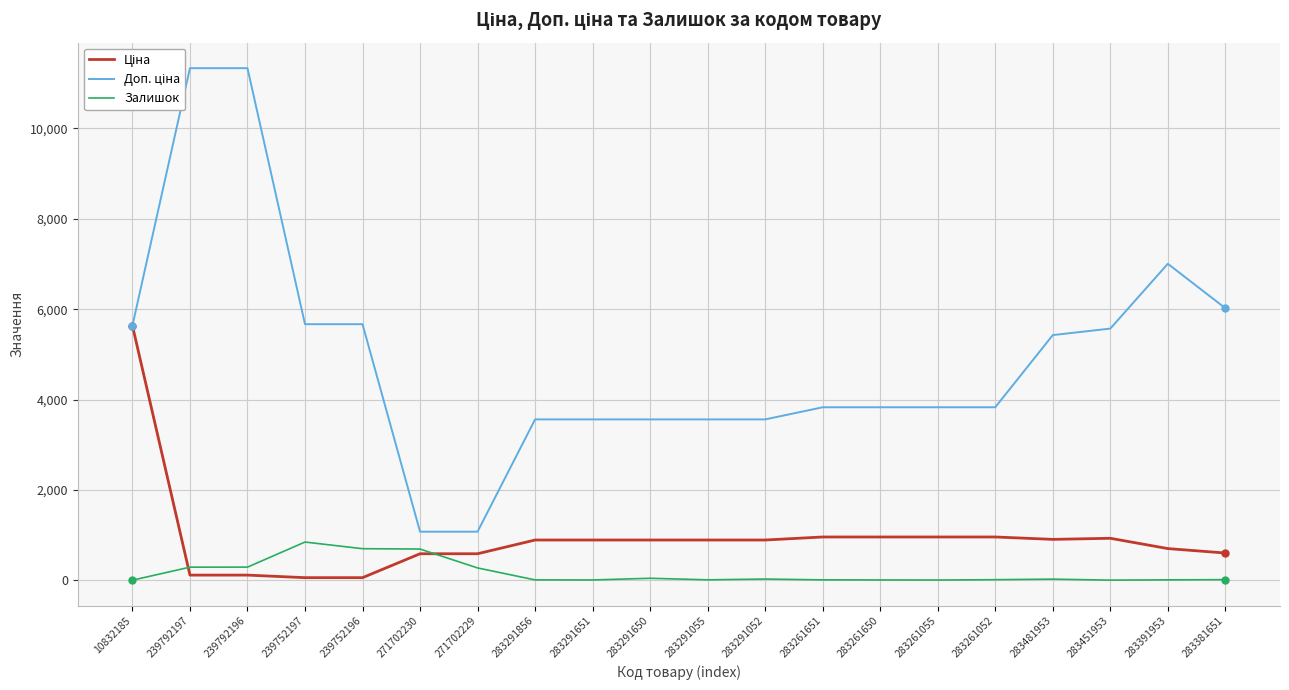

True or false: Доп. ціна and Ціна intersect in this chart.

False